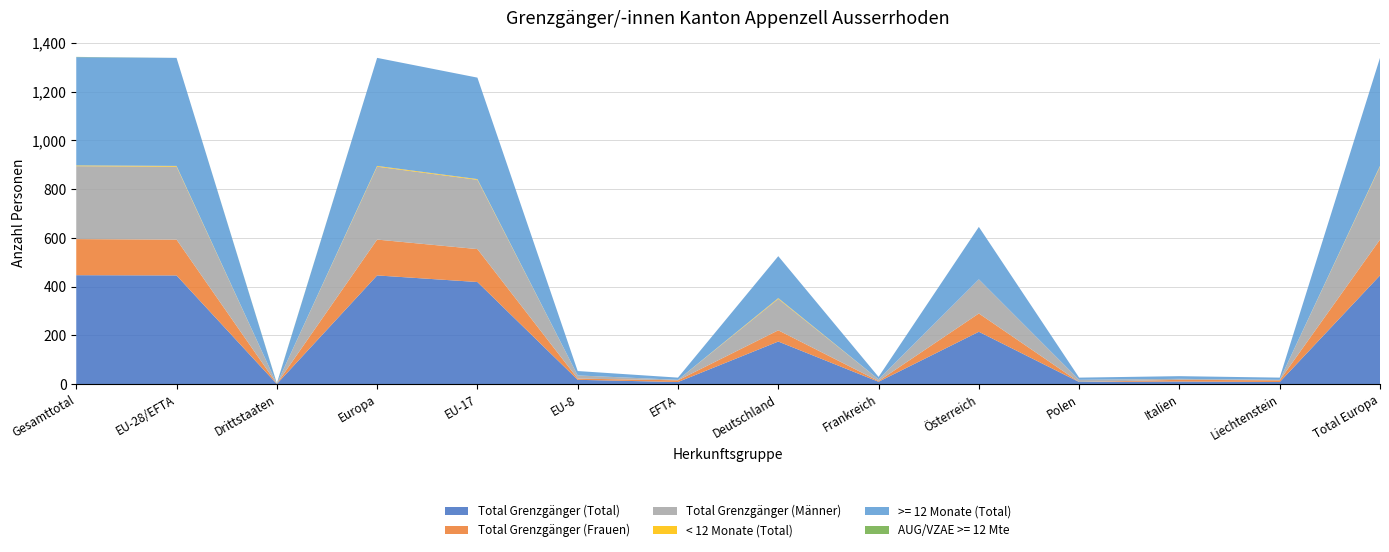

Reading left to right, list all the values displayed in this chart.

Total Grenzgänger (Total): 447	446	1	446	419	18	9	175	10	215	9	11	9	446
Total Grenzgänger (Frauen): 148	147	1	147	135	5	7	46	3	75	0	7	7	147
Total Grenzgänger (Männer): 299	299	0	299	284	13	2	129	7	140	9	4	2	299
< 12 Monate (Total): 3	3	0	3	3	0	0	3	0	0	0	0	0	3
>= 12 Monate (Total): 444	443	1	443	416	18	9	172	10	215	9	11	9	443
AUG/VZAE >= 12 Mte: 1	0	1	0	0	0	0	0	0	0	0	0	0	0